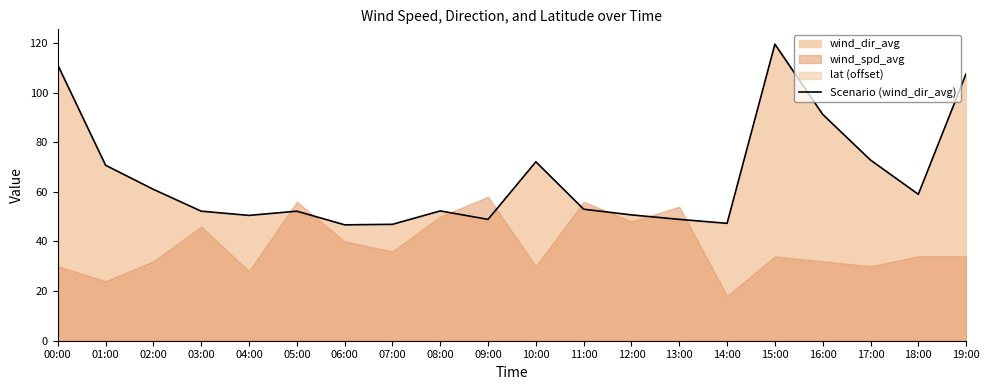

Rank the categories by value from highest to lowest.

15:00, 00:00, 19:00, 16:00, 17:00, 10:00, 01:00, 02:00, 18:00, 11:00, 08:00, 03:00, 05:00, 12:00, 04:00, 09:00, 13:00, 14:00, 07:00, 06:00